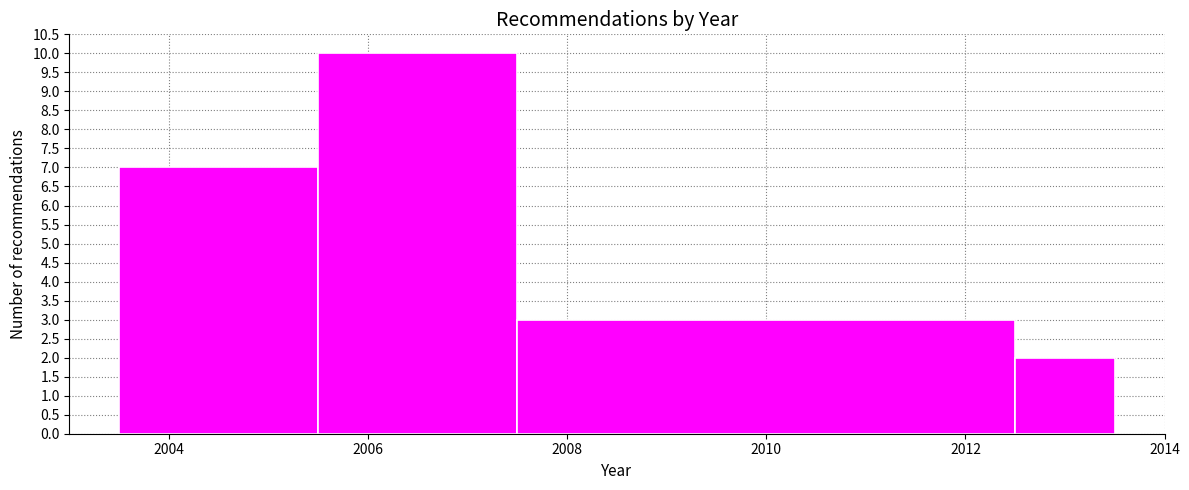

Which range on the x-axis has the tallest bar?

2005.5 to 2007.5